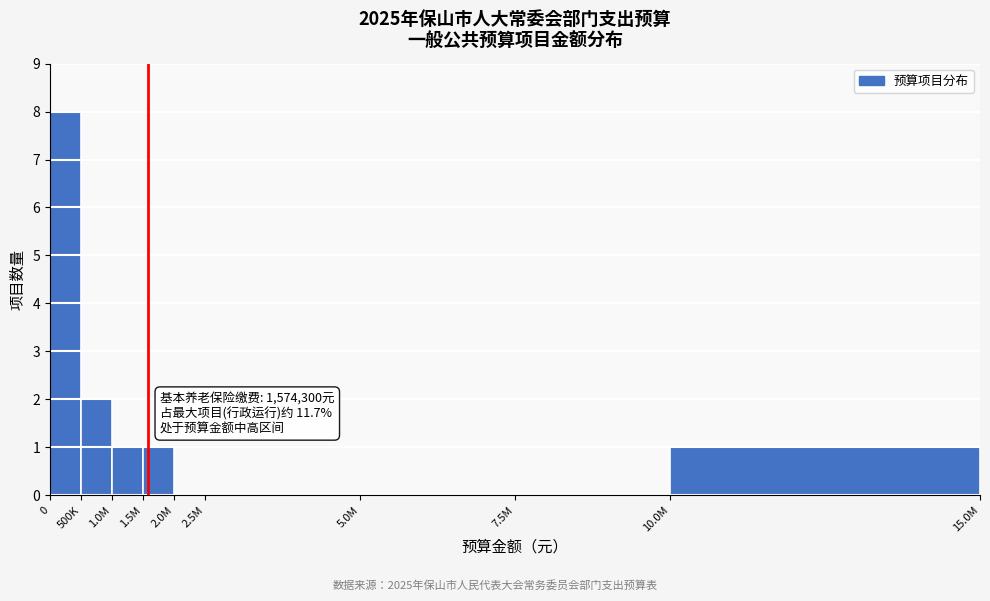

Reading left to right, list all the values displayed in this chart.

0=8	500K=2	1.0M=1	1.5M=1	2.0M=0	2.5M=0	5.0M=0	7.5M=0	10.0M=1